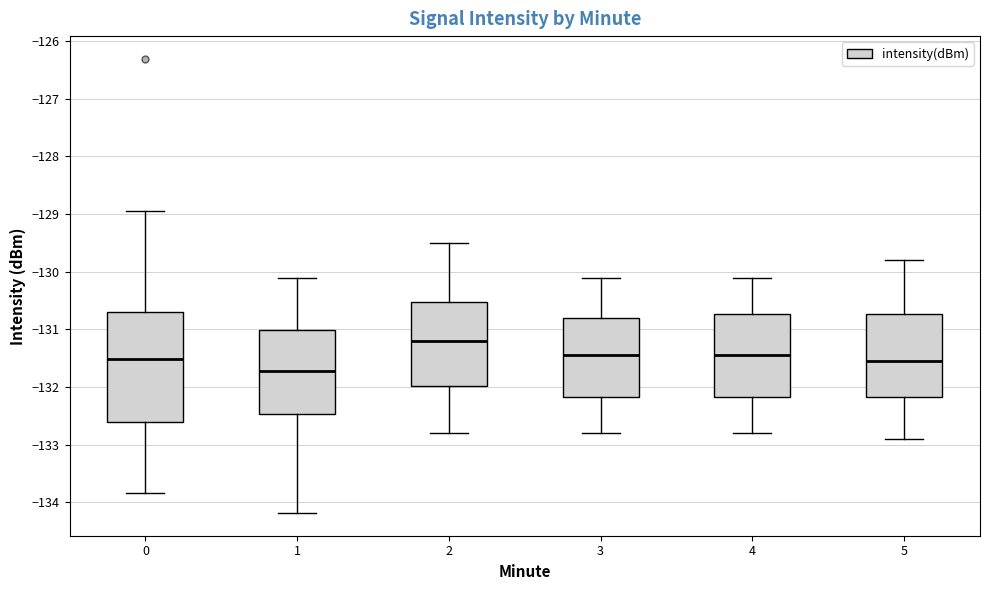

Reading left to right, read every box against the y-axis: the position of its median line, the range the box covers, and the ends of its whiskers. The values are not printed on the chart, so give them approximately, as read against the axis.

0: median -131.5, box -132.6 to -130.7, whiskers -133.8 to -129.0
1: median -131.7, box -132.5 to -131.0, whiskers -134.2 to -130.1
2: median -131.2, box -132.0 to -130.5, whiskers -132.8 to -129.5
3: median -131.4, box -132.2 to -130.8, whiskers -132.8 to -130.1
4: median -131.4, box -132.2 to -130.7, whiskers -132.8 to -130.1
5: median -131.5, box -132.2 to -130.7, whiskers -132.9 to -129.8